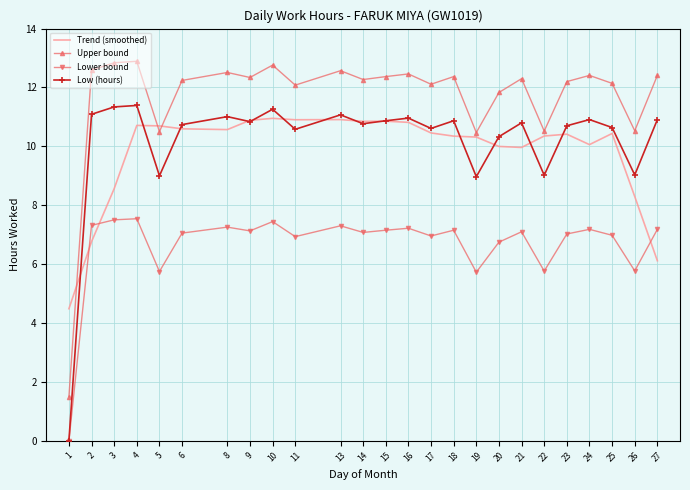

Which series has the largest total across all categories?

Upper bound